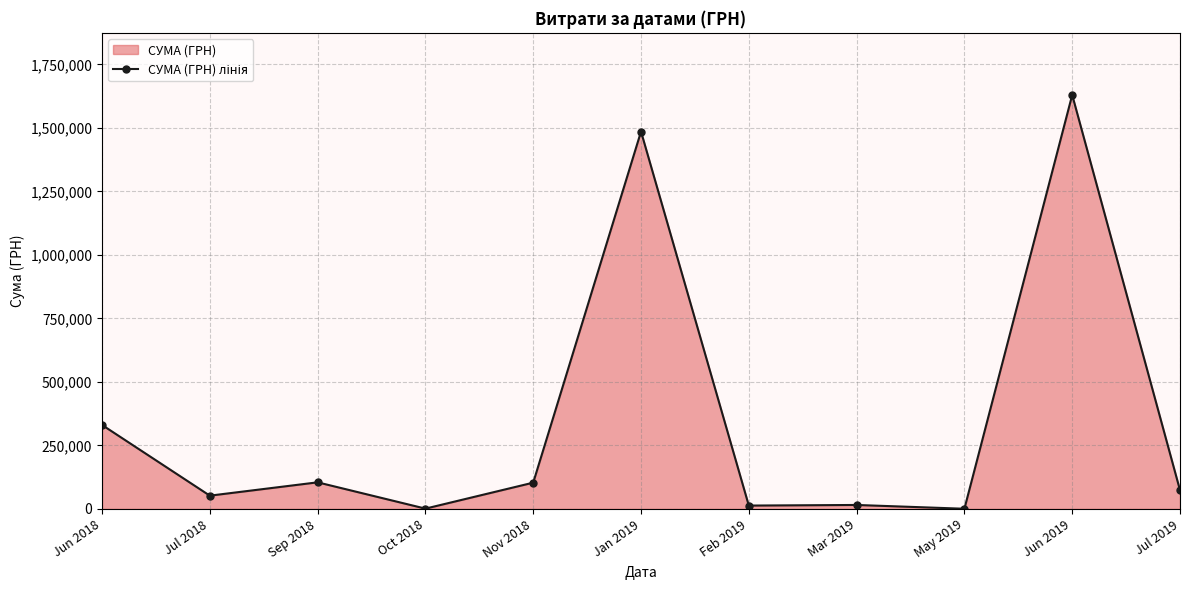

True or false: the data shows 103188.0 at Jul 2019.

False